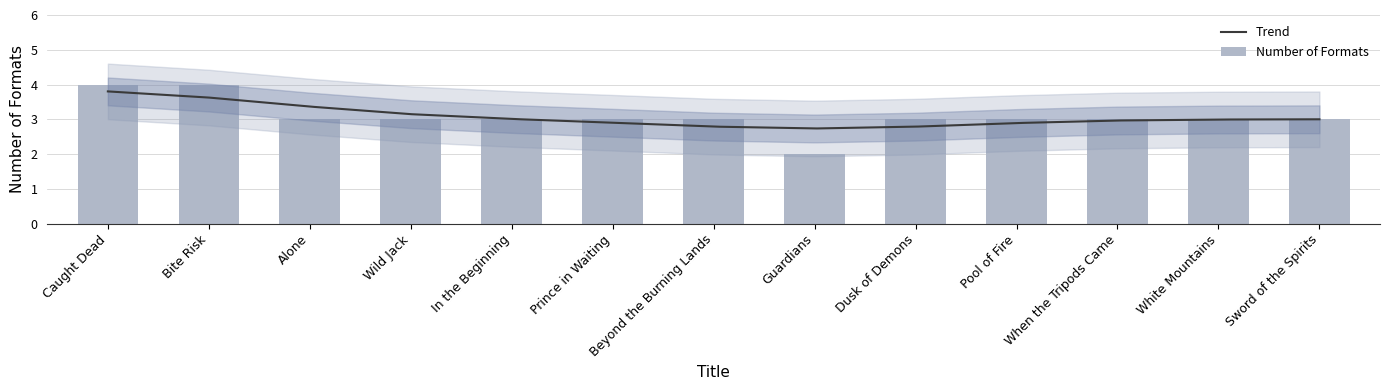

What is the approximate value at Alone?

3